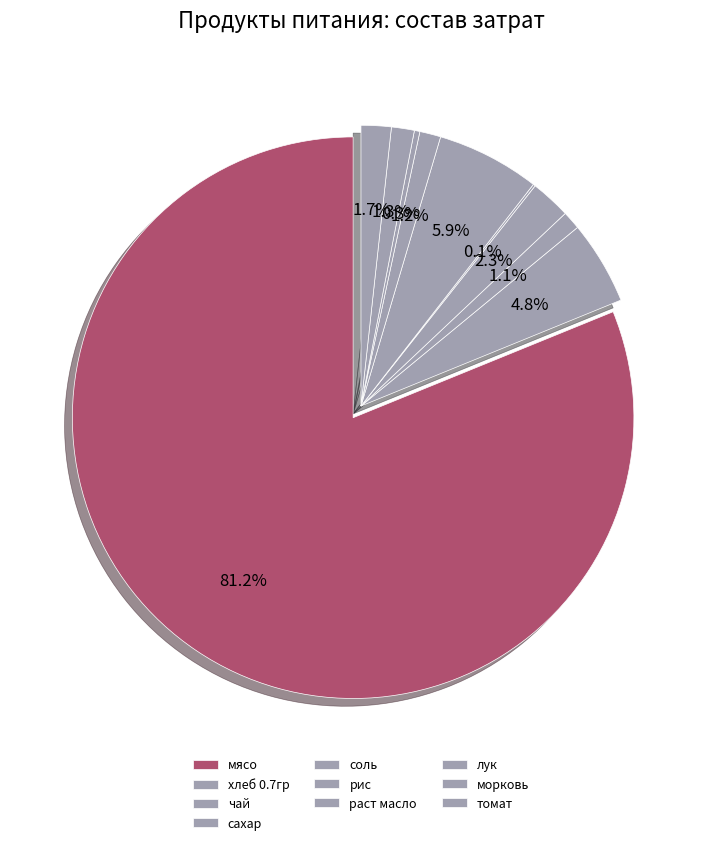

Does any single category account for the majority?

Yes